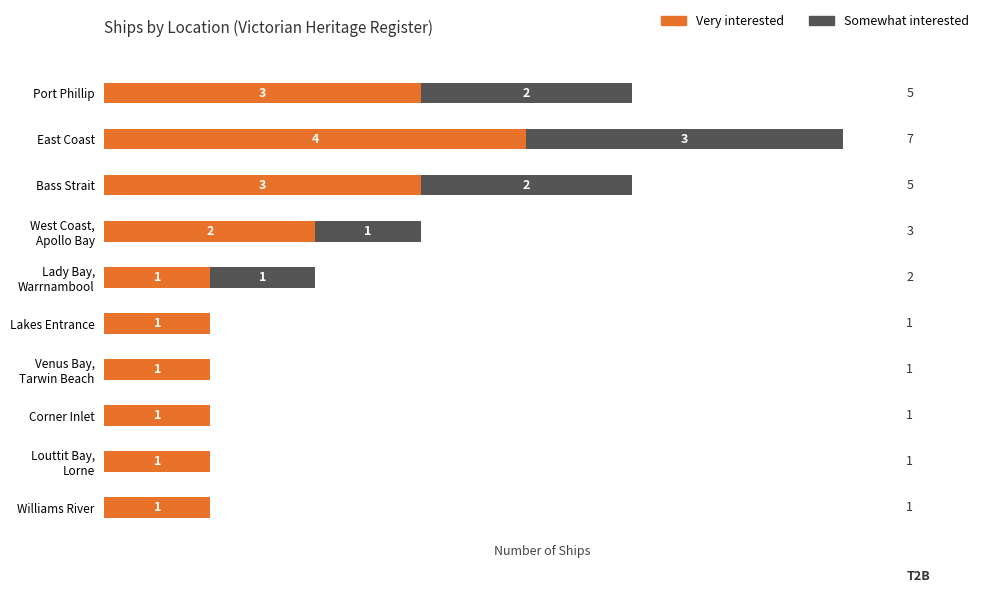

True or false: Very interested has a value of 2 at East Coast.

False